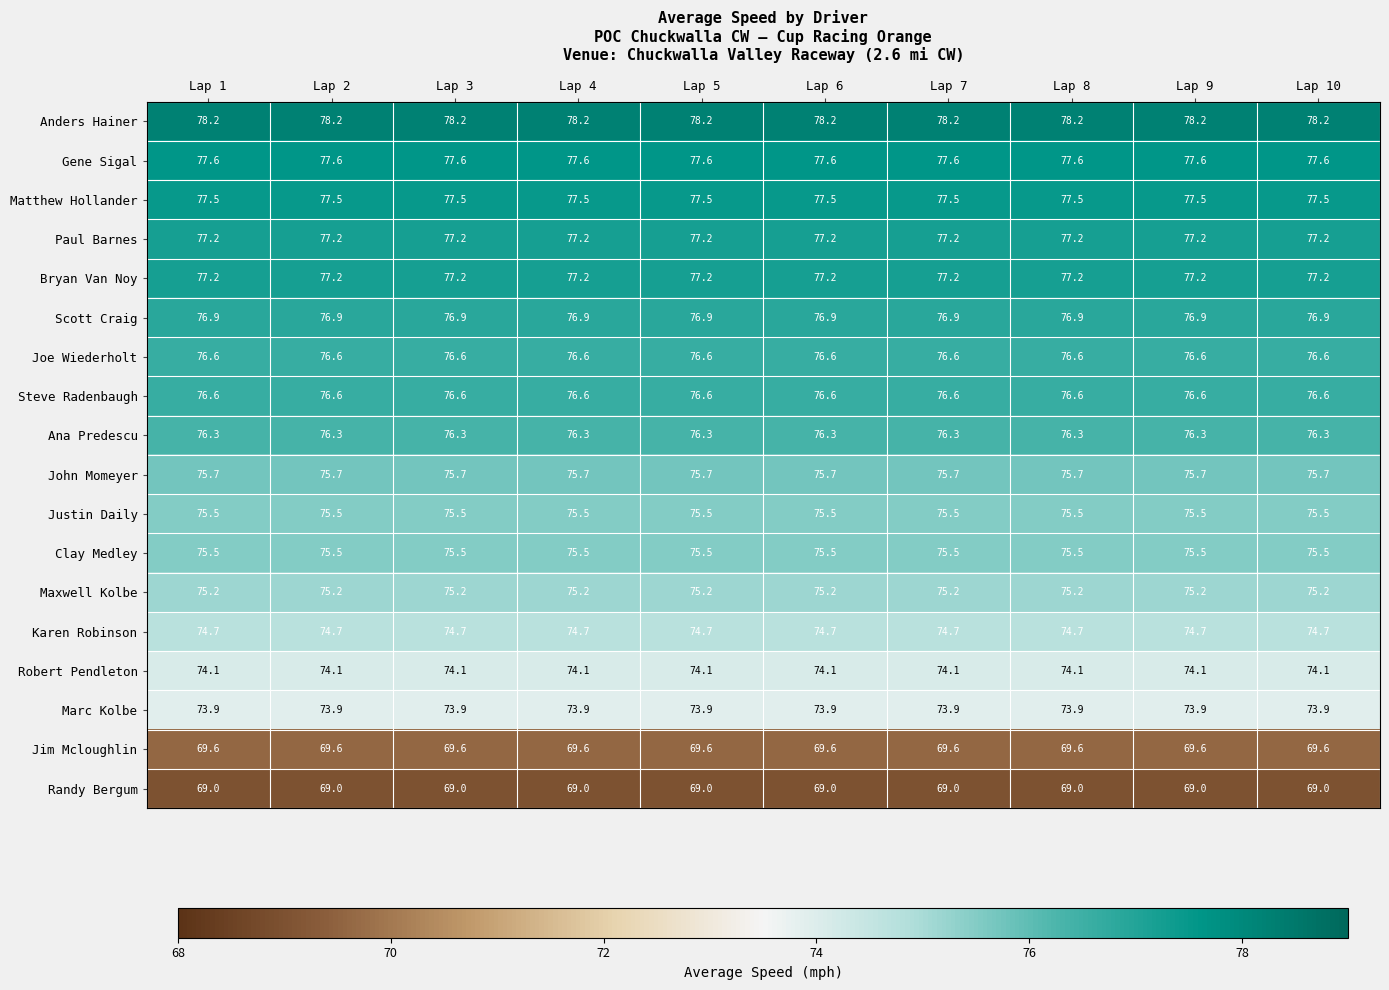

Is it true that Matthew Hollander equals 128.8 at Lap 7?

False